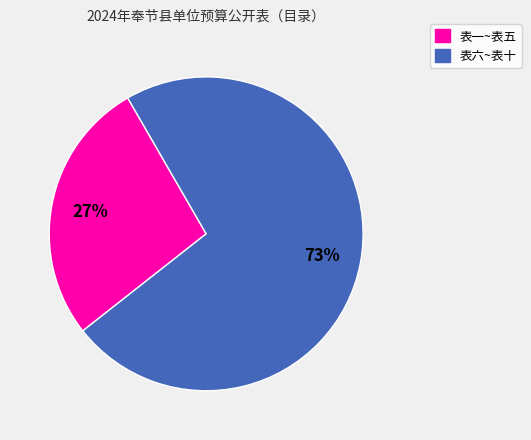

Is the sum of 表六~表十 and 表一~表五 greater than half?

Yes